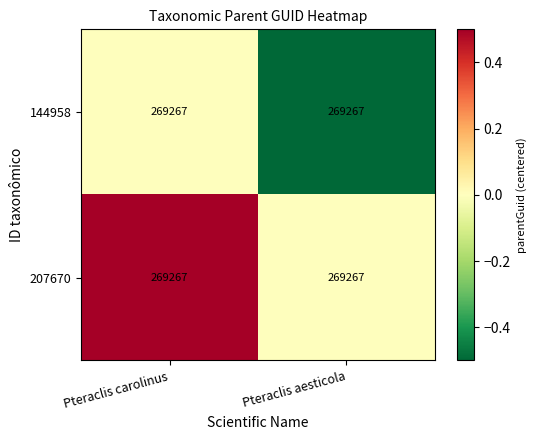

What is the approximate value of 207670 at Pteraclis carolinus?

0.5